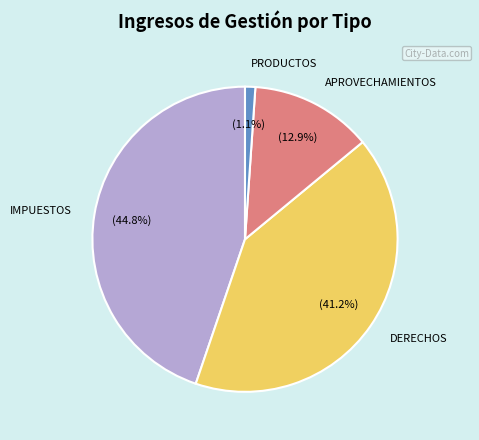

Does any single category account for the majority?

No